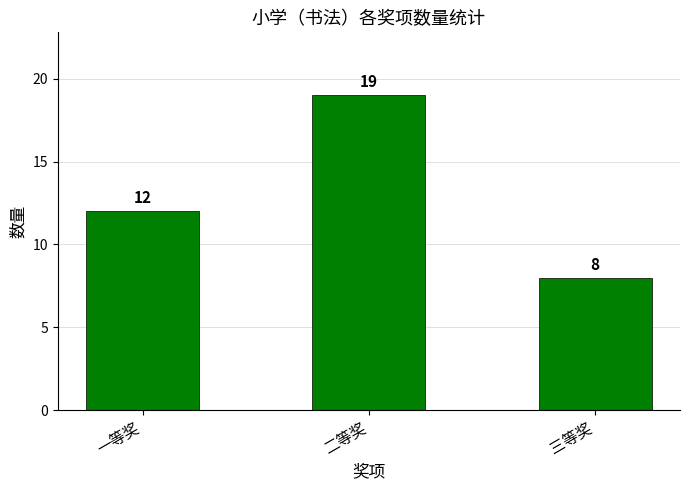

What is the ratio of the value at 一等奖 to the value at 三等奖?

1.5